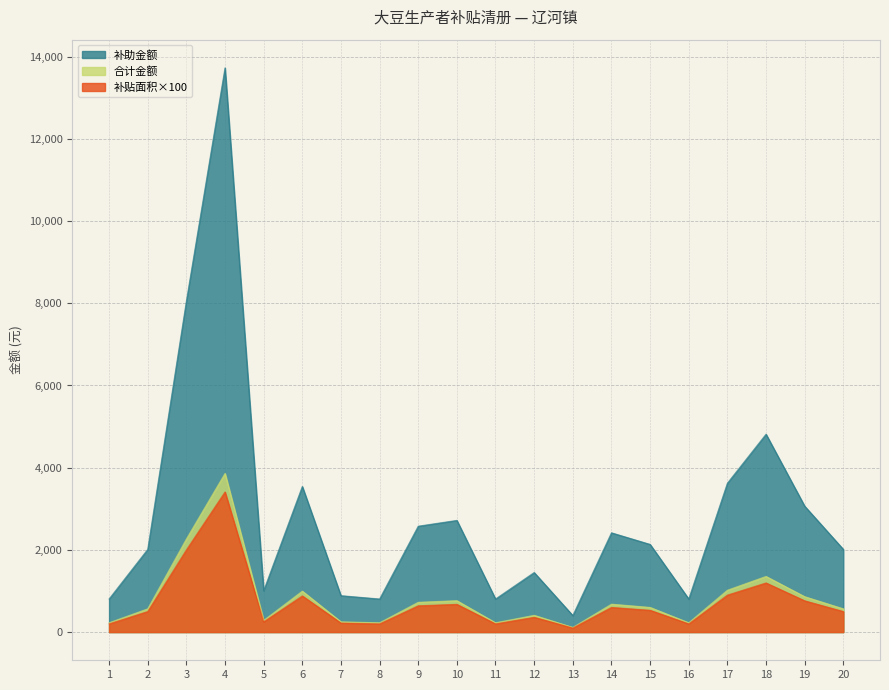

True or false: 合计金额 has more than 0 points higher than both neighbors.

True